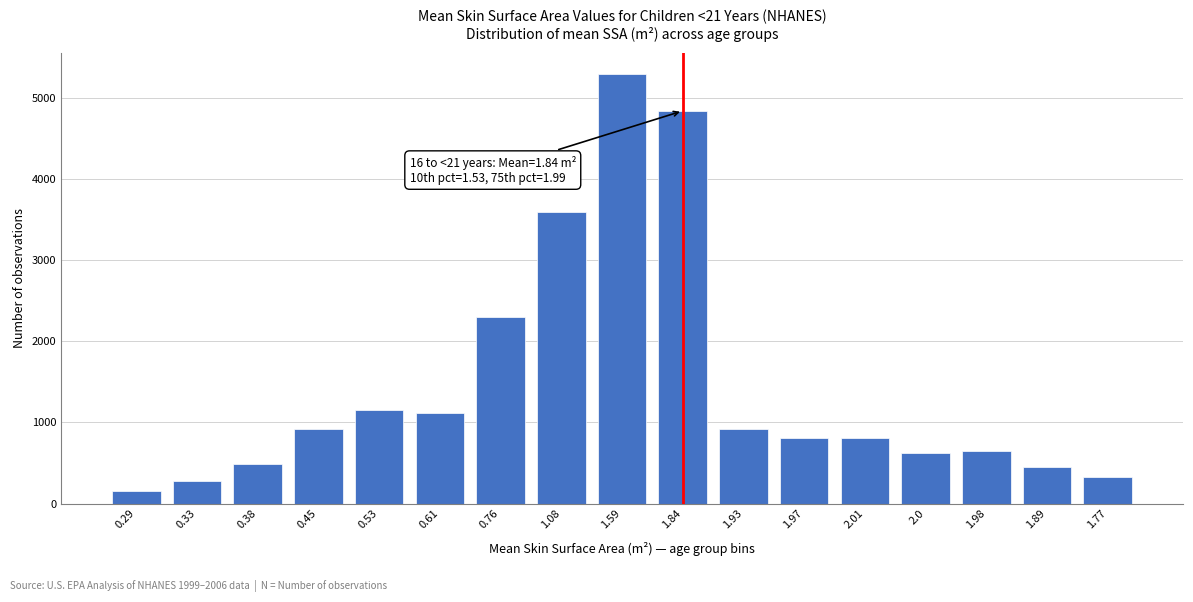

What is the value of the 6th bar from the left?

1122